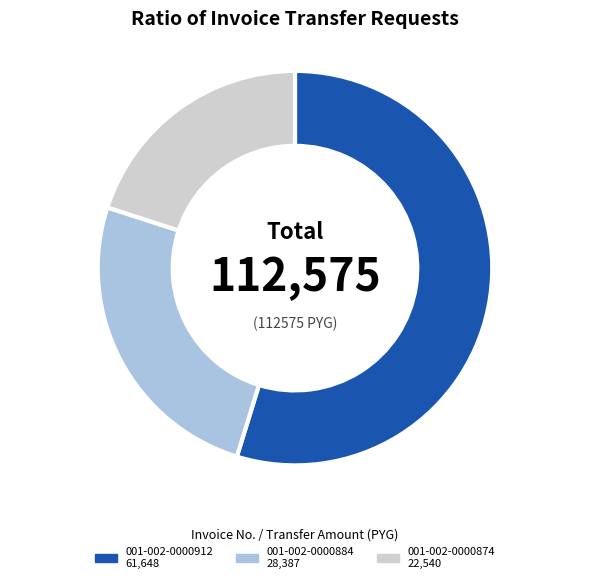

Rank the categories by value from lowest to highest.

001-002-0000874, 001-002-0000884, 001-002-0000912